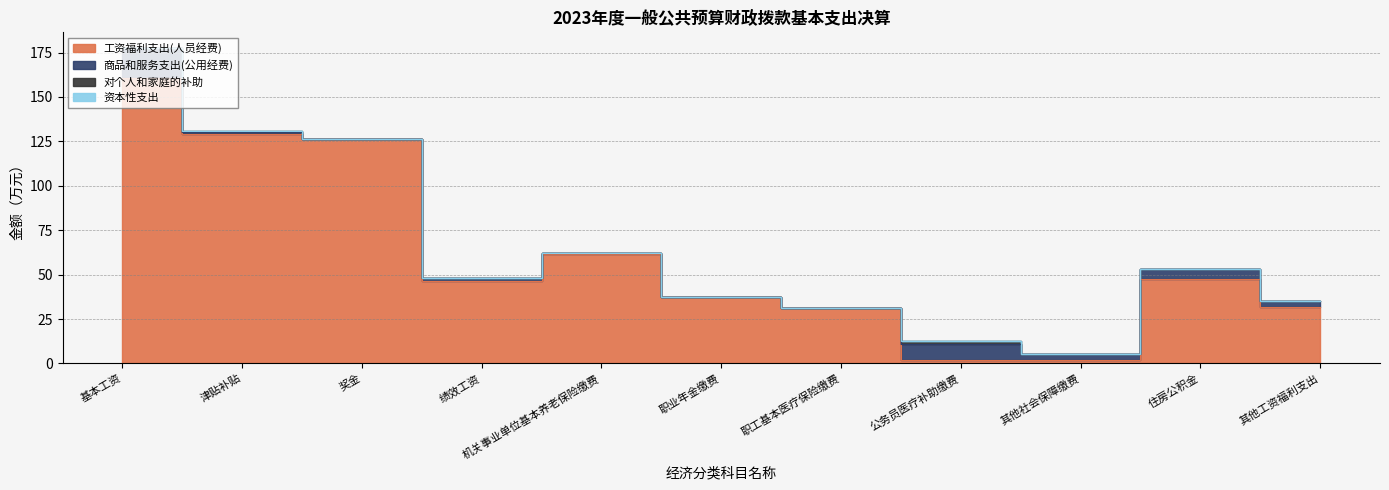

What is the difference between the maximum and minimum values in the 商品和服务支出(公用经费) series?

16.7